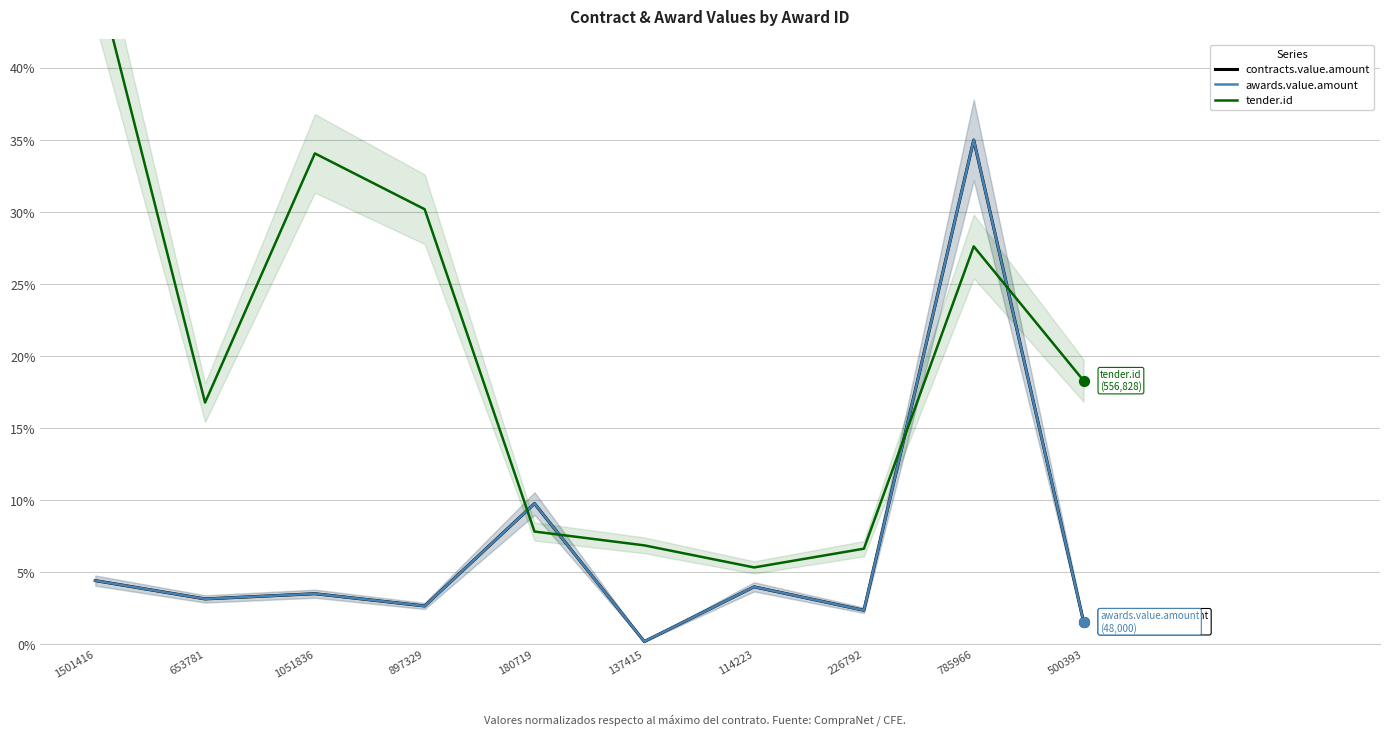

Which series has the largest Y range (max minus min)?

tender.id